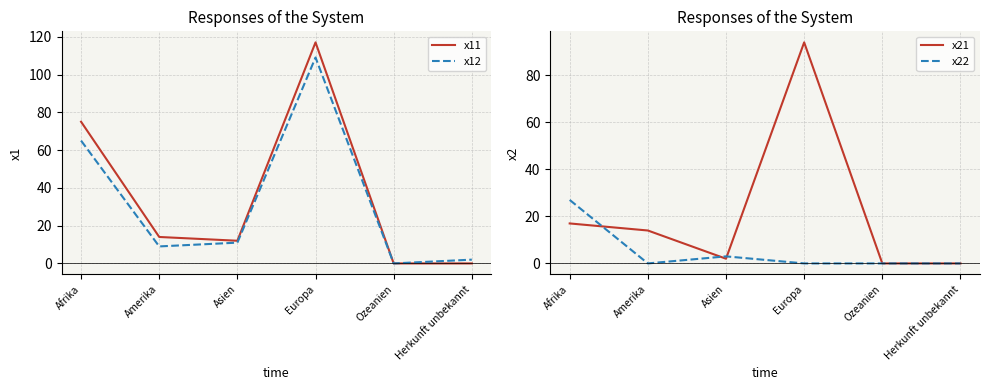

True or false: x11 has a value of 117 at Europa.

True